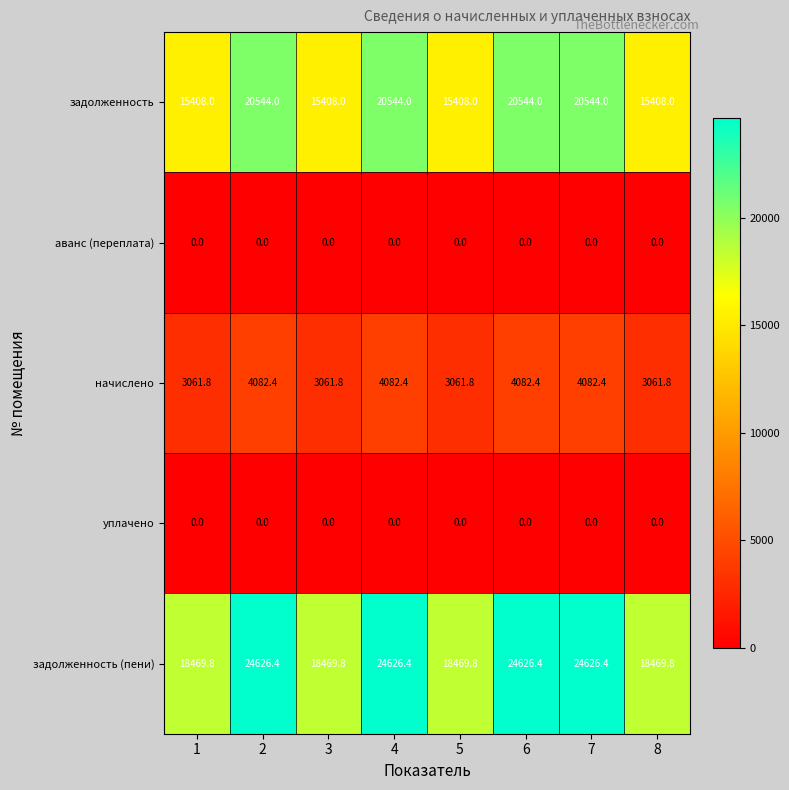

What is the difference between the задолженность (пени) values at 4 and 1?

6156.6